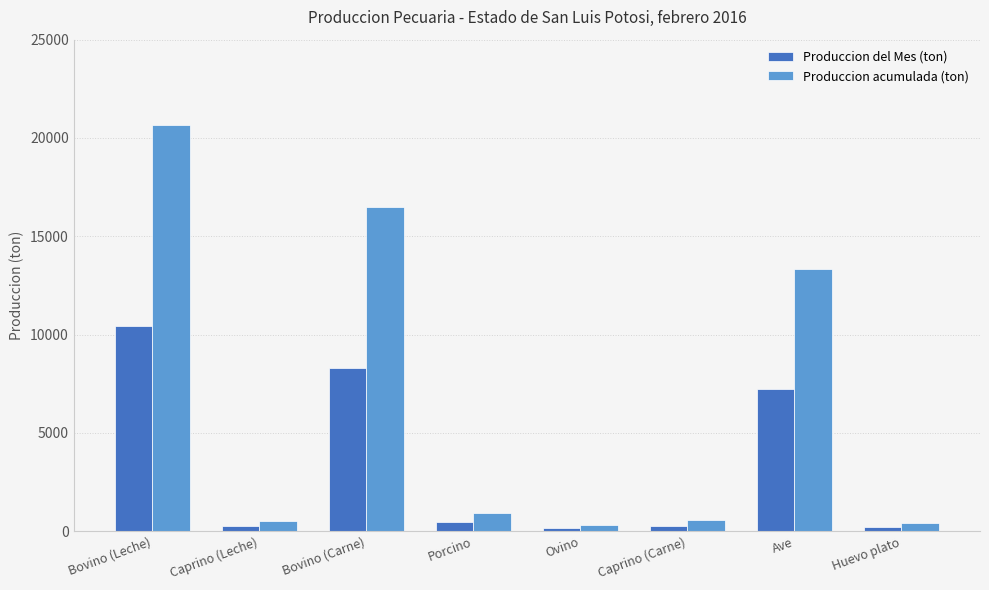

Which label corresponds to the largest value in the chart?

Bovino (Leche)